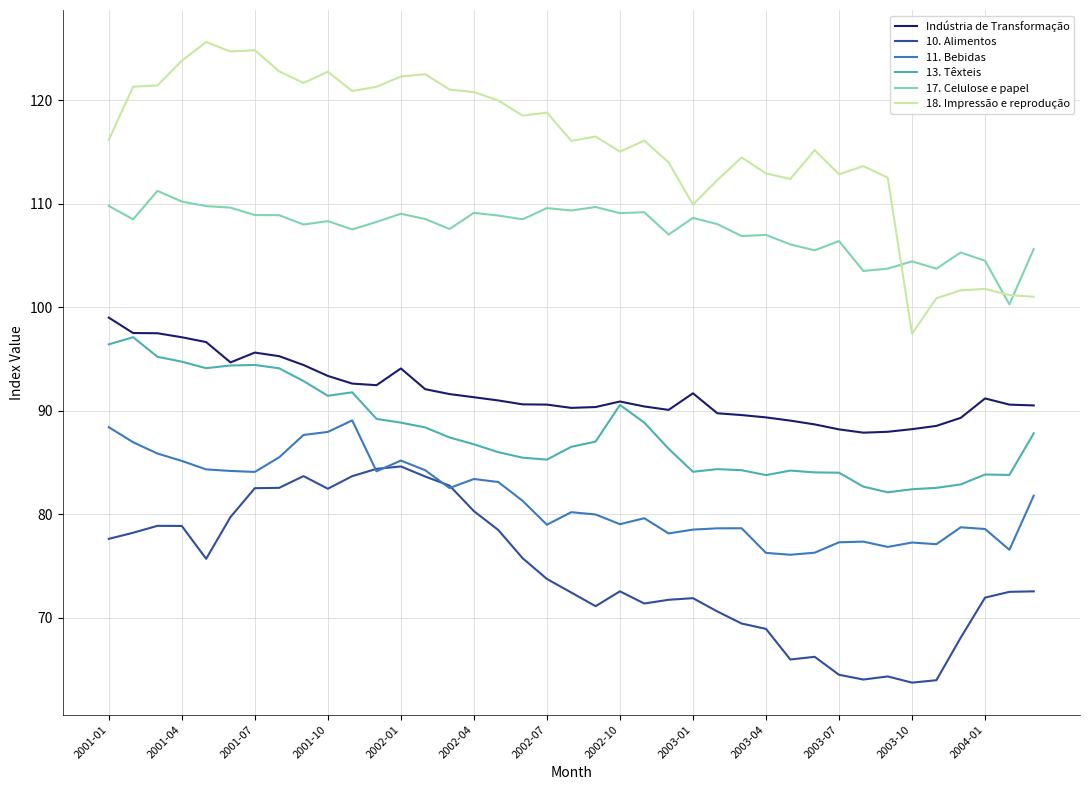

True or false: 18. Impressão e reprodução and 13. Têxteis cross at least once.

False